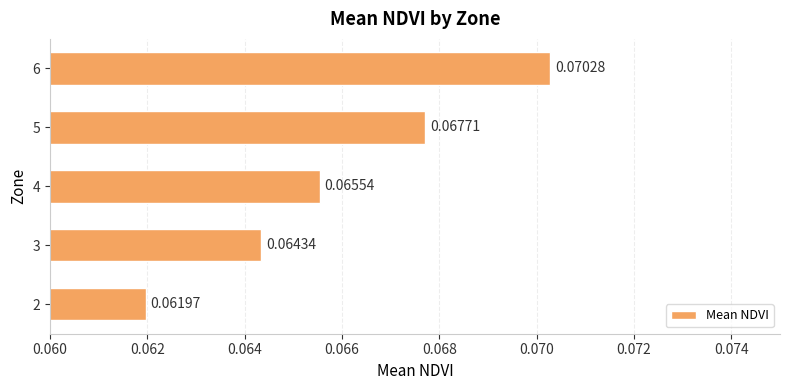

List the labels in order of value, smallest first.

2, 3, 4, 5, 6